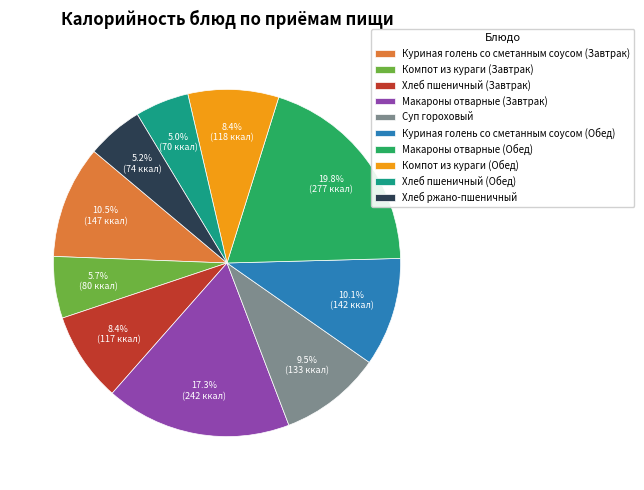

To the nearest percent, what is the combined percentage of Макароны отварные (Завтрак) and Компот из кураги (Обед)?

26%